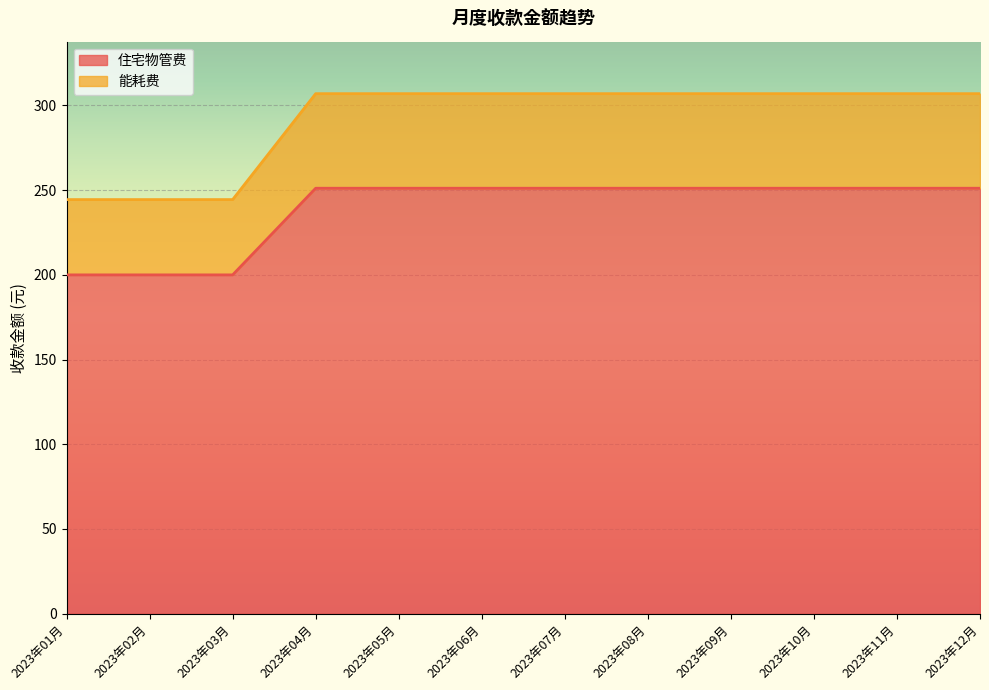

Does the chart display data point markers on the line(s)?

No